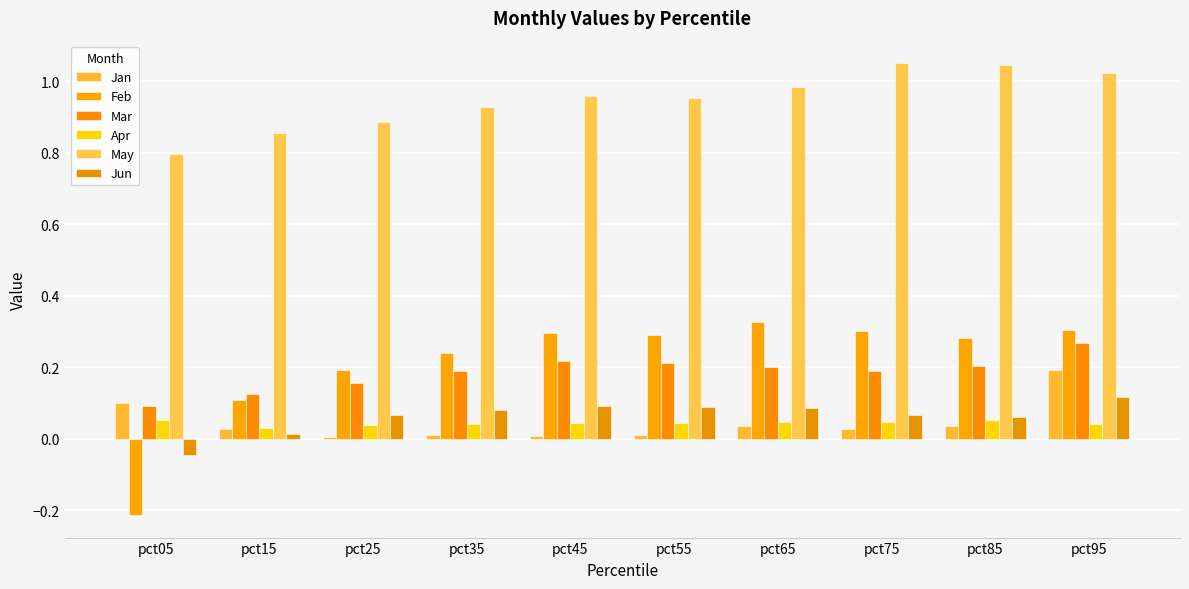

At which category is the sum across all series the highest?

pct95